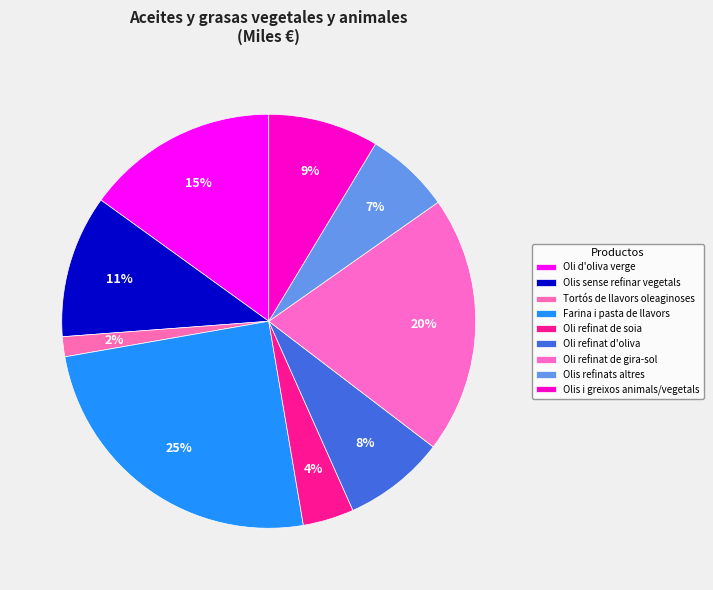

The Oli refinat d'oliva slice represents 8% of the pie. True or false?

True